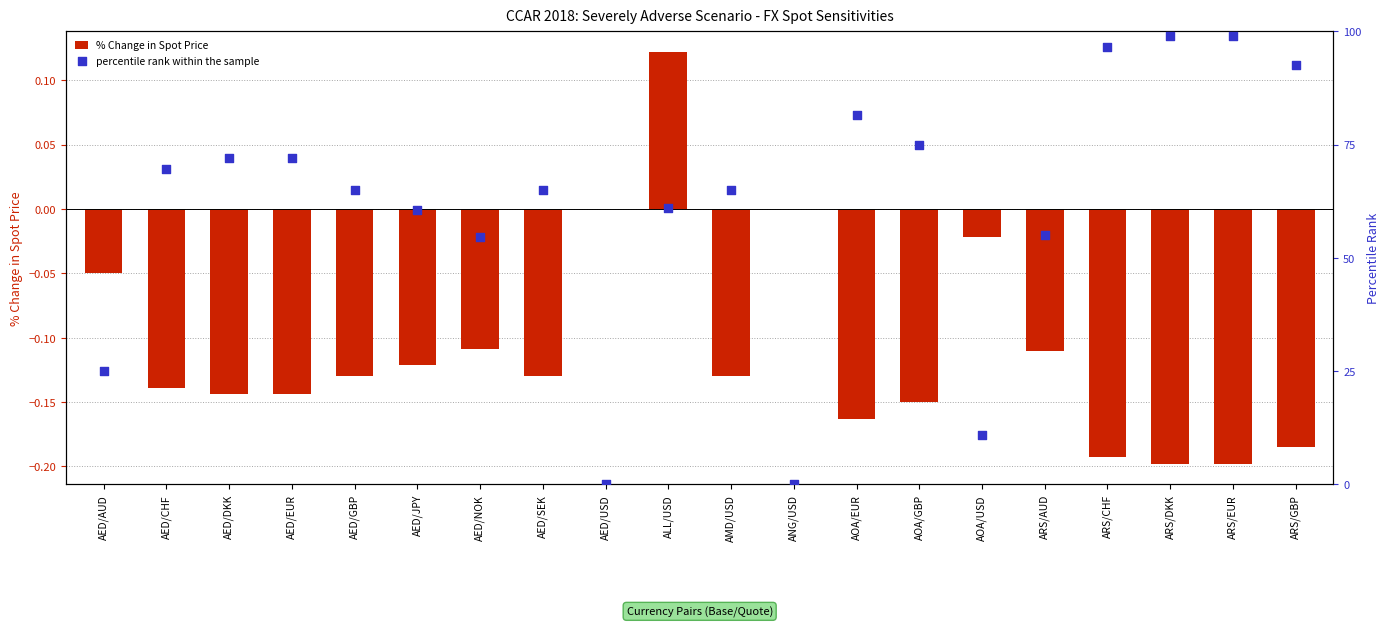

Which series has the largest total across all categories?

percentile rank within the sample